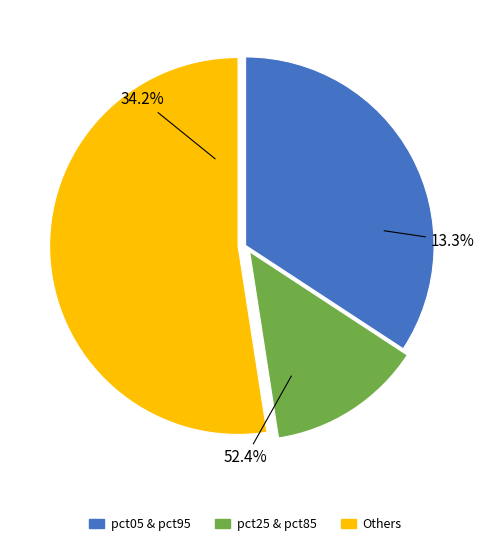

Is pct95 the majority of the pie?

No